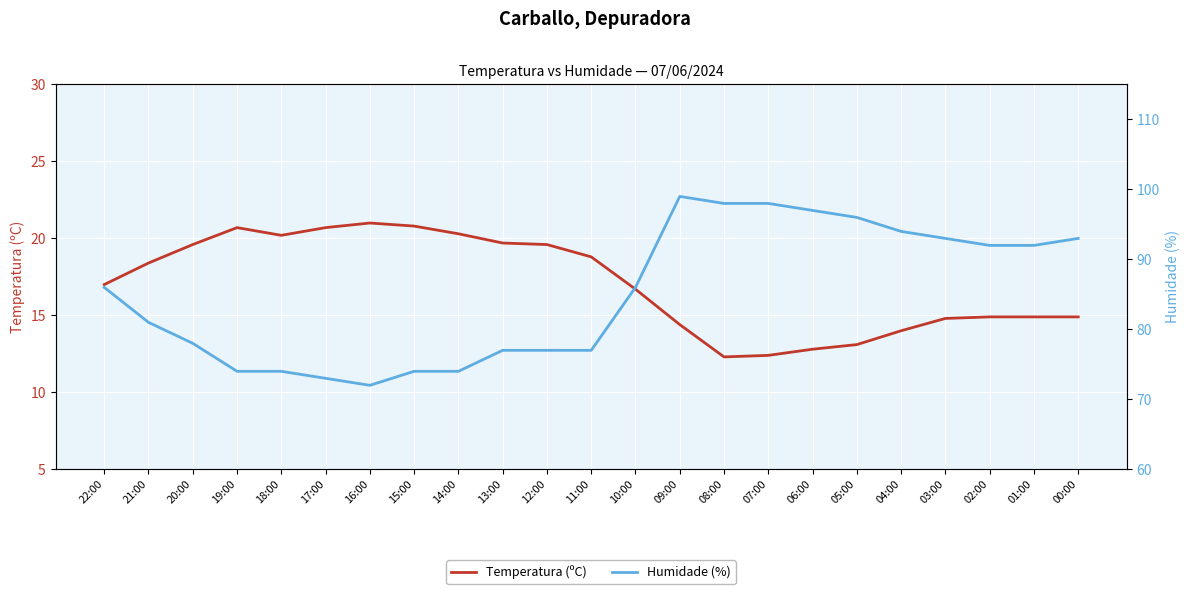

Reading right to left, extract all data points from this chart.

Temperatura (ºC): 00:00=14.9	01:00=14.9	02:00=14.9	03:00=14.8	04:00=14.0	05:00=13.1	06:00=12.8	07:00=12.4	08:00=12.3	09:00=14.4	10:00=16.7	11:00=18.8	12:00=19.6	13:00=19.7	14:00=20.3	15:00=20.8	16:00=21.0	17:00=20.7	18:00=20.2	19:00=20.7	20:00=19.6	21:00=18.4	22:00=17.0
Humidade (%): 00:00=93.0	01:00=92.0	02:00=92.0	03:00=93.0	04:00=94.0	05:00=96.0	06:00=97.0	07:00=98.0	08:00=98.0	09:00=99.0	10:00=86.0	11:00=77.0	12:00=77.0	13:00=77.0	14:00=74.0	15:00=74.0	16:00=72.0	17:00=73.0	18:00=74.0	19:00=74.0	20:00=78.0	21:00=81.0	22:00=86.0